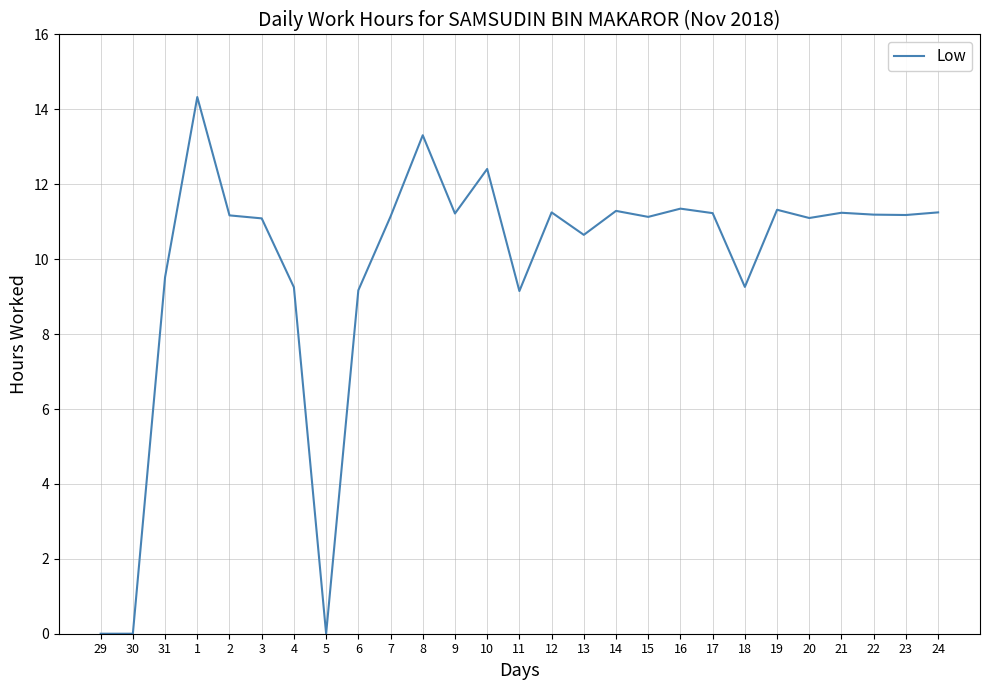

How many lines are shown in the chart?

1